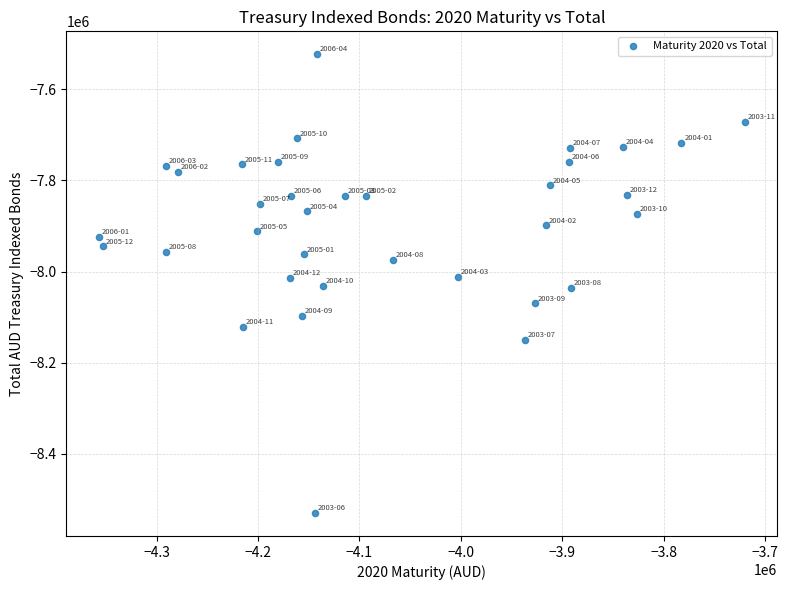

What is the range of Y values (max minus min)?

1007815